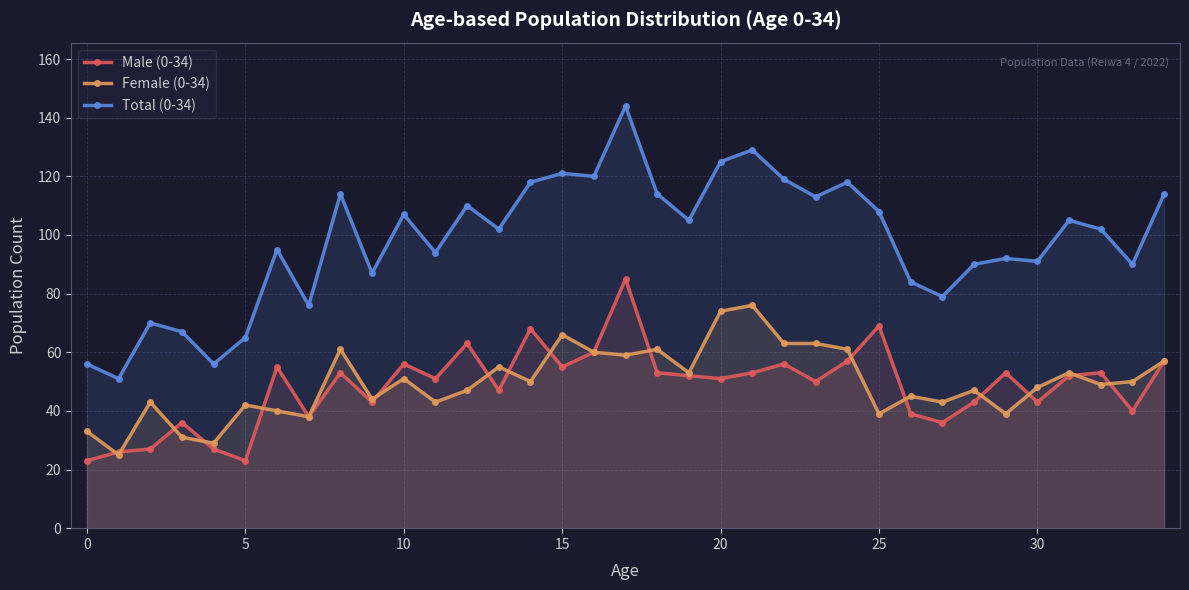

Is the value of Female (0-34) at 5 greater than the value of Total (0-34) at 25?

No